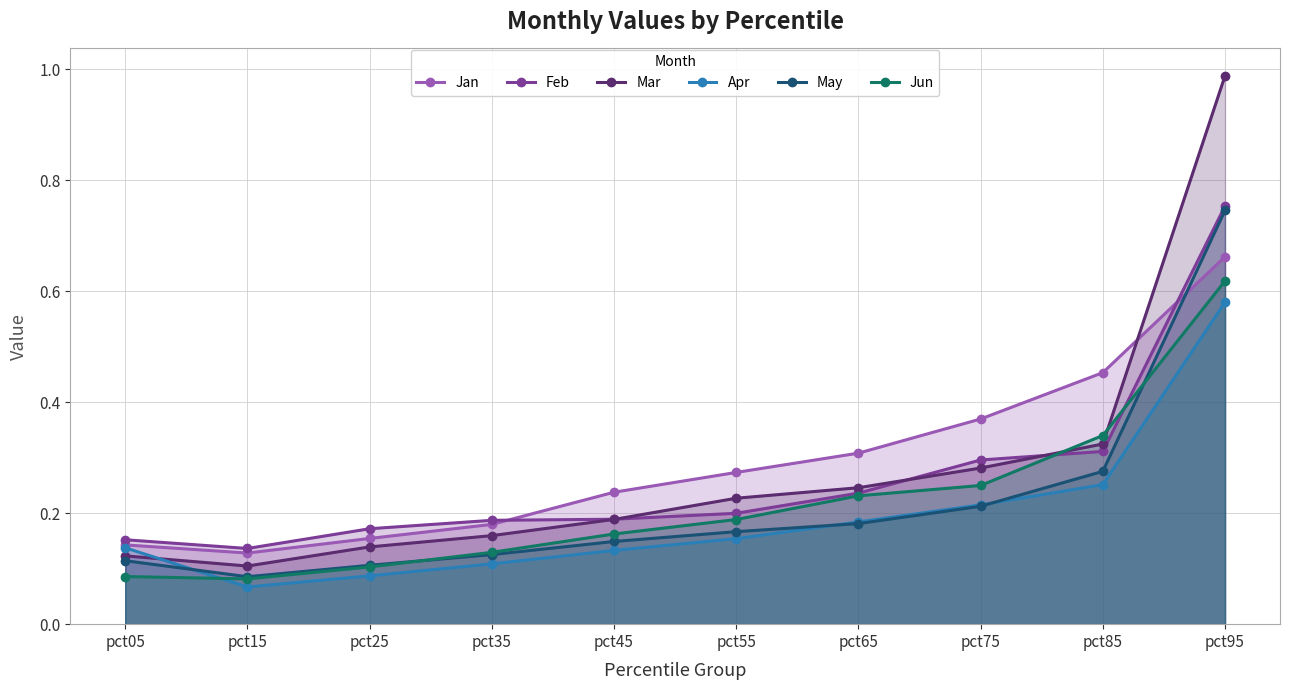

True or false: Jun and Jan intersect in this chart.

False